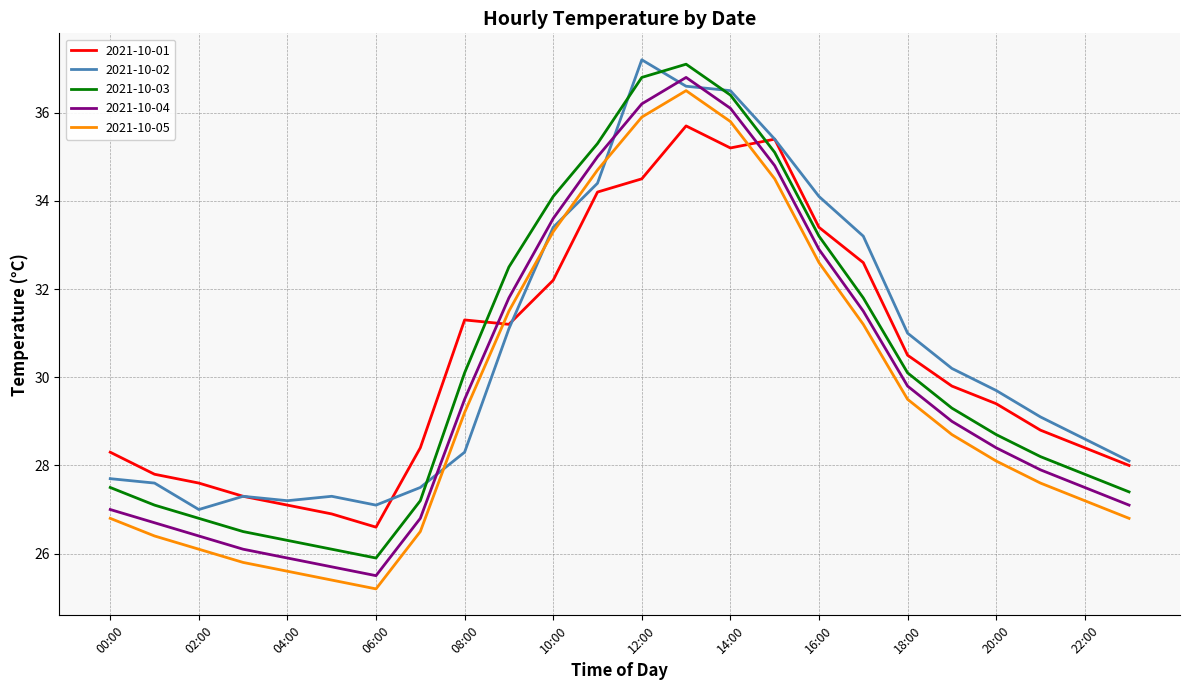

Reading left to right, list all the values displayed in this chart.

2021-10-01: 28.3	27.8	27.6	27.3	27.1	26.9	26.6	28.4	31.3	31.2	32.2	34.2	34.5	35.7	35.2	35.4	33.4	32.6	30.5	29.8	29.4	28.8	28.4	28.0
2021-10-02: 27.7	27.6	27.0	27.3	27.2	27.3	27.1	27.5	28.3	31.1	33.4	34.4	37.2	36.6	36.5	35.4	34.1	33.2	31.0	30.2	29.7	29.1	28.6	28.1
2021-10-03: 27.5	27.1	26.8	26.5	26.3	26.1	25.9	27.2	30.1	32.5	34.1	35.3	36.8	37.1	36.4	35.1	33.2	31.8	30.1	29.3	28.7	28.2	27.8	27.4
2021-10-04: 27.0	26.7	26.4	26.1	25.9	25.7	25.5	26.8	29.5	31.8	33.6	35.0	36.2	36.8	36.1	34.8	32.9	31.5	29.8	29.0	28.4	27.9	27.5	27.1
2021-10-05: 26.8	26.4	26.1	25.8	25.6	25.4	25.2	26.5	29.2	31.5	33.3	34.7	35.9	36.5	35.8	34.5	32.6	31.2	29.5	28.7	28.1	27.6	27.2	26.8